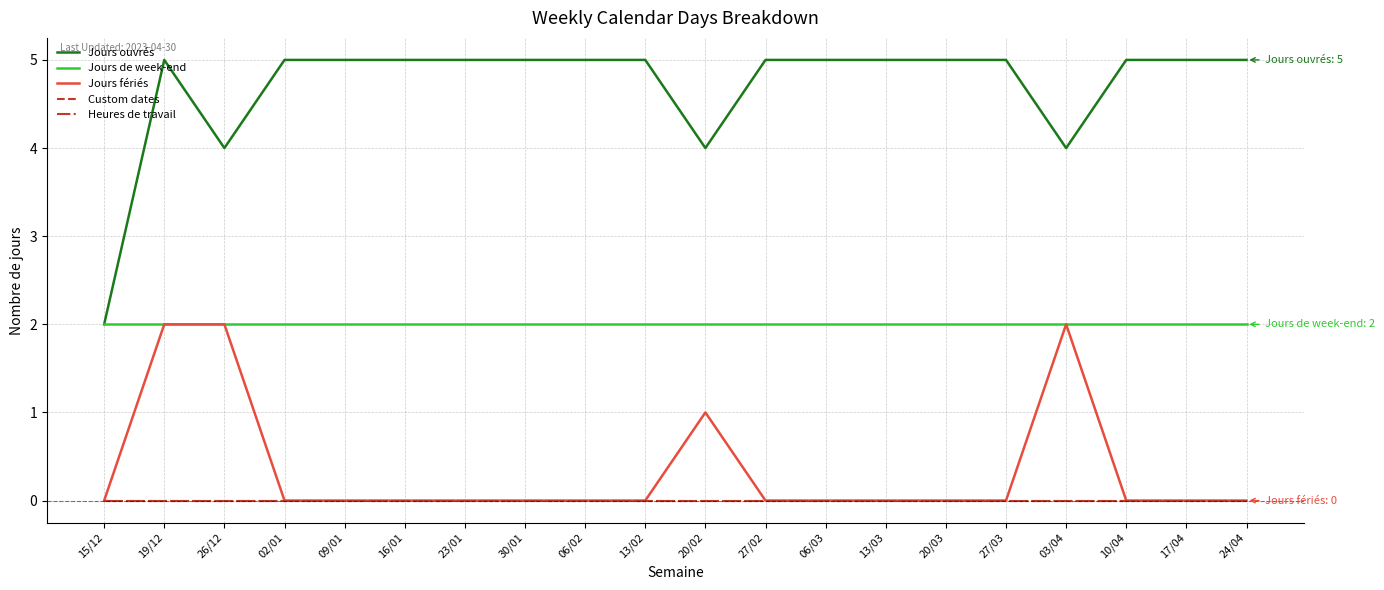

At which label does Heures de travail reach its minimum?

15/12